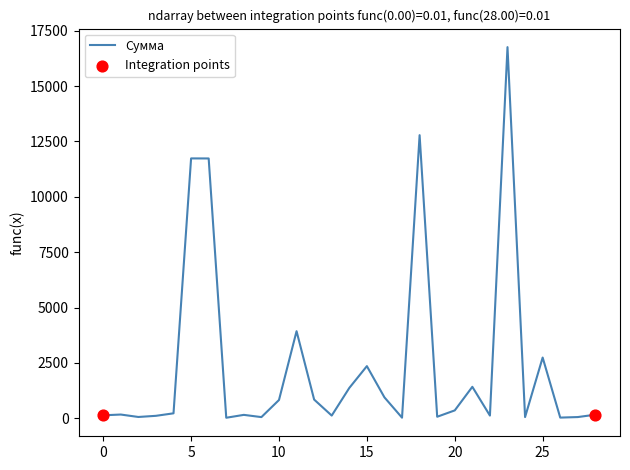

What is the difference between the maximum and minimum values?

16739